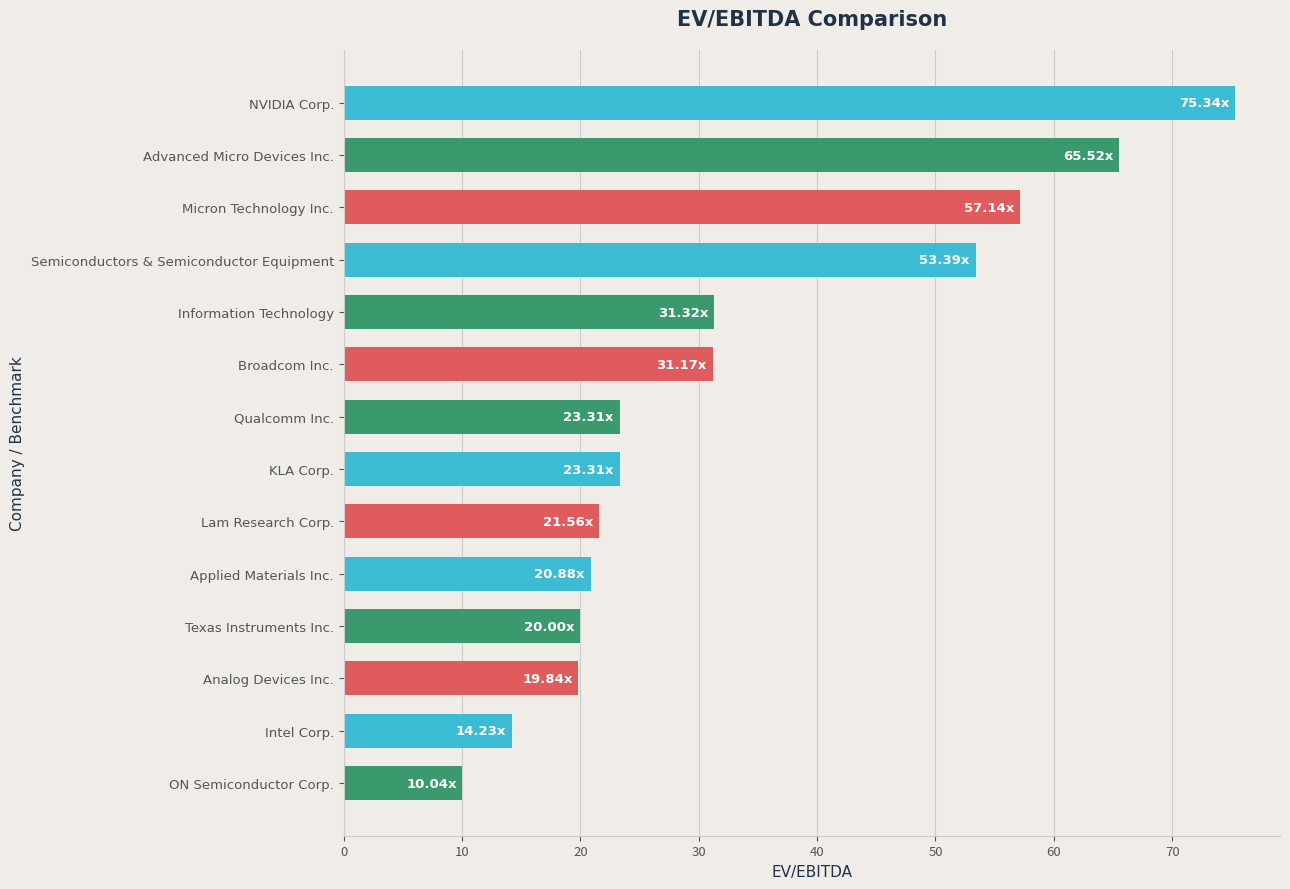

What is the average value?

33.4